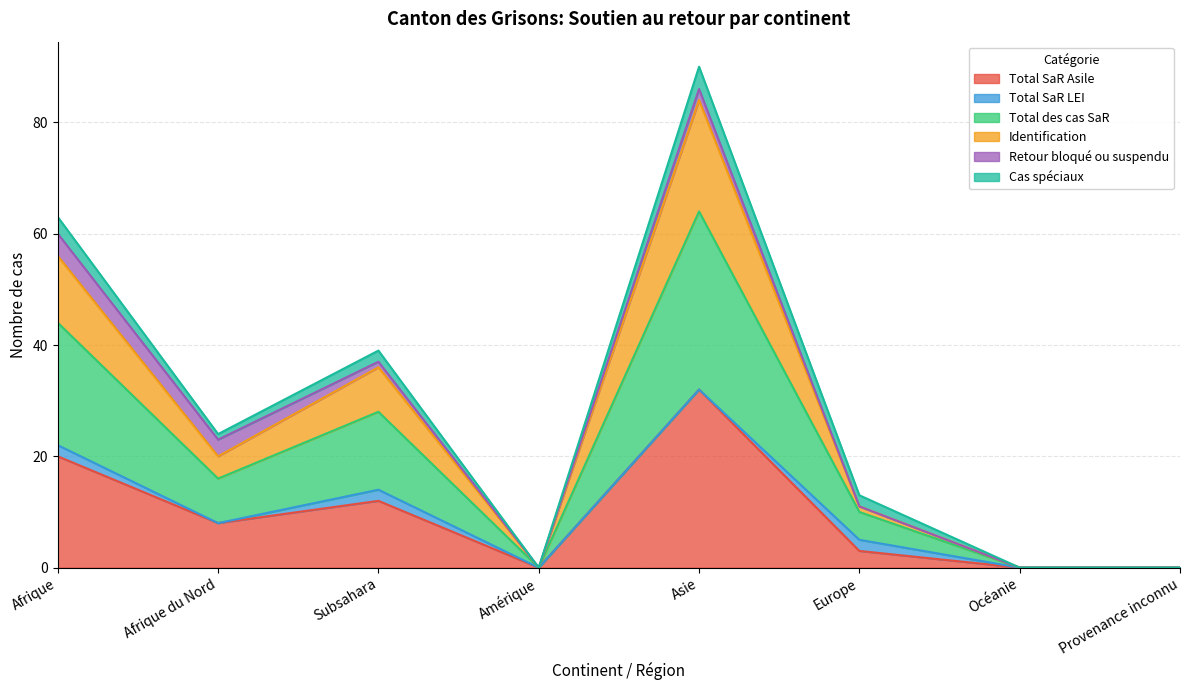

How many lines are shown in the chart?

6